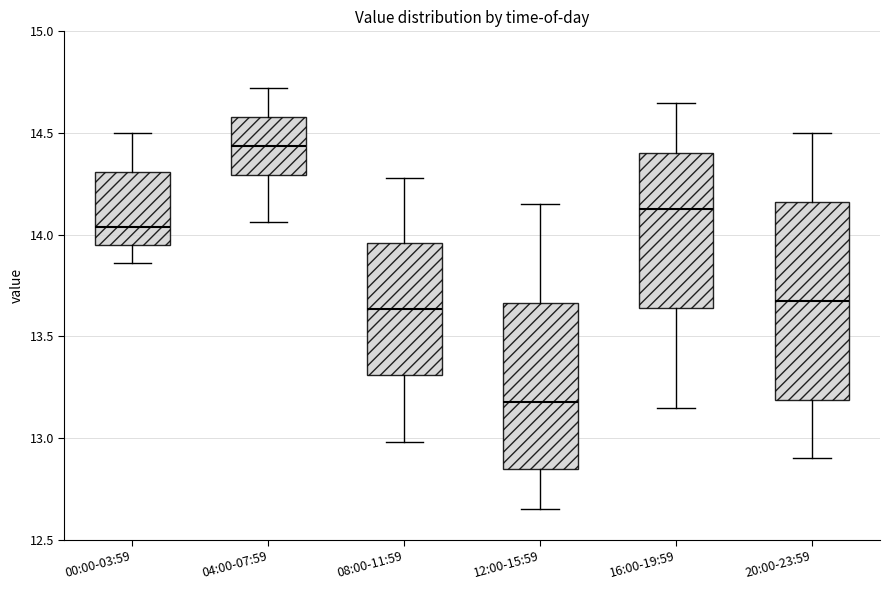

Where is the lower edge of the box for 16:00-19:59 on the y-axis? The values are not printed on the chart, so give them approximately, as read against the axis.

13.65